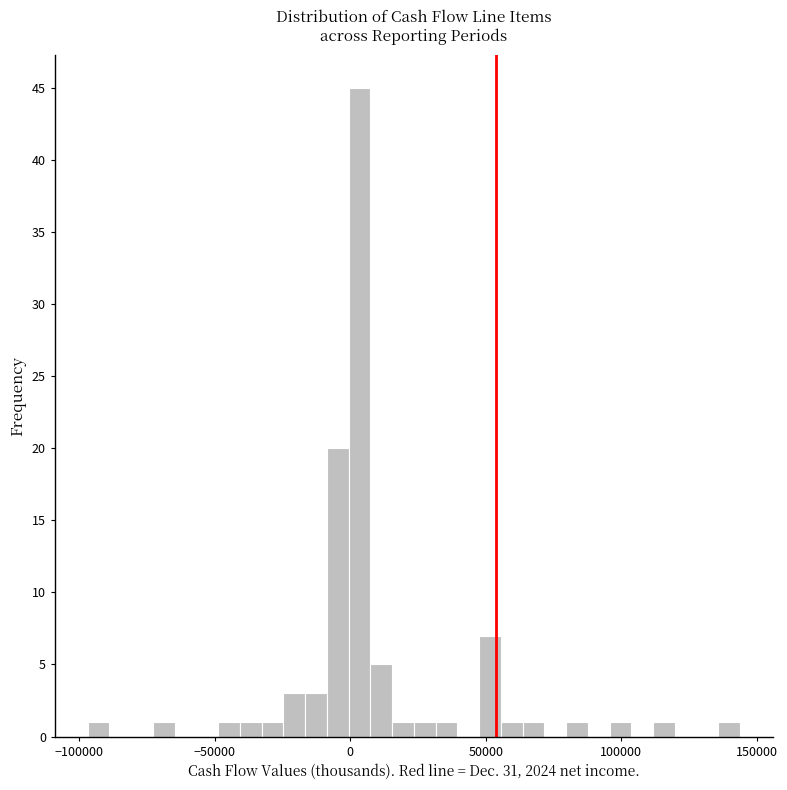

Around what value on the x-axis is the tallest bar? Give the approximate position of its centre, as read against the axis.

5000